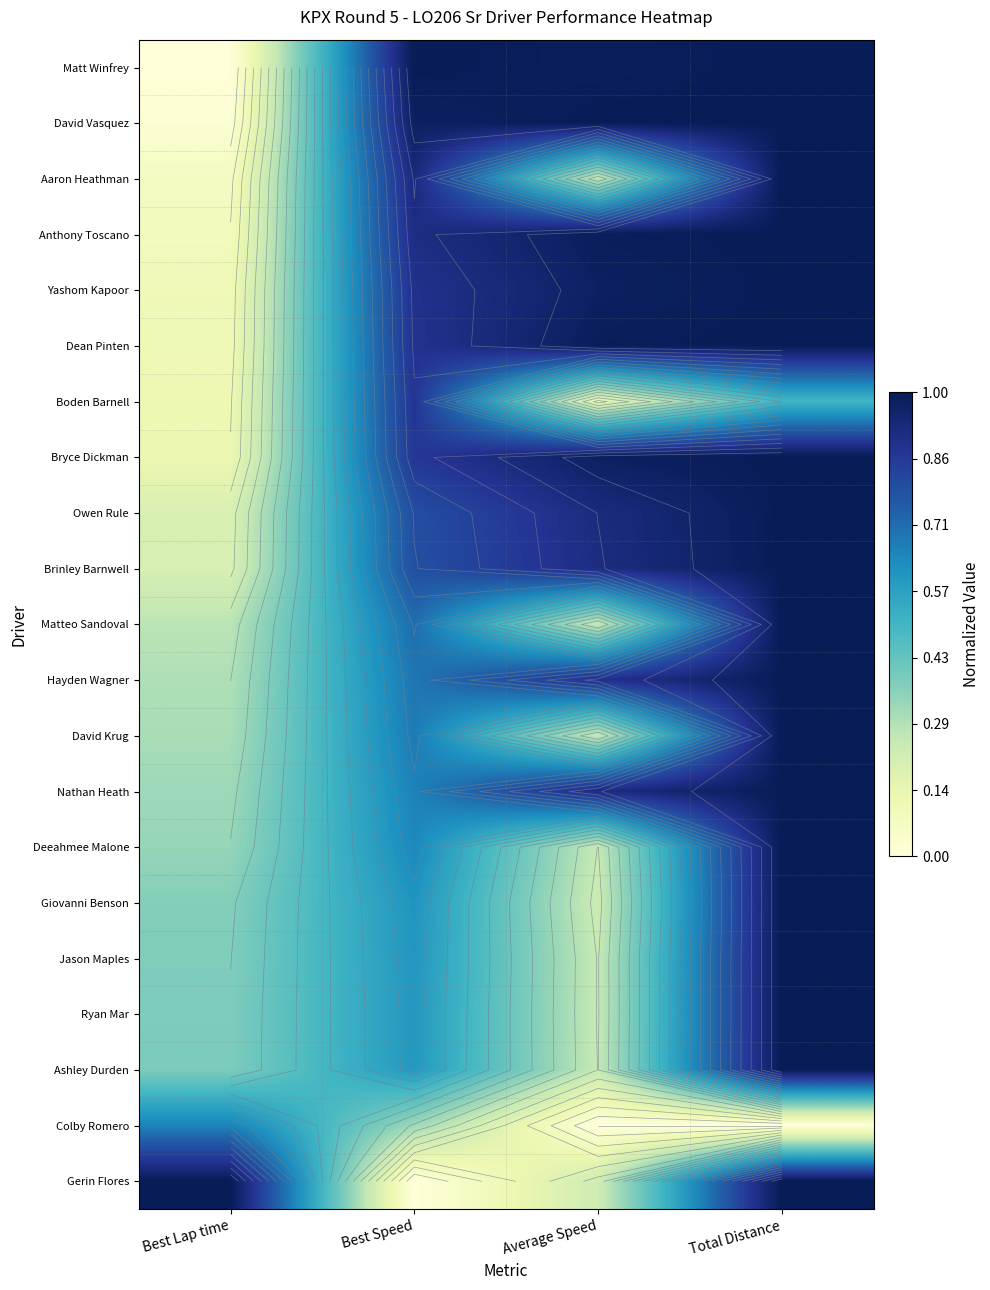

Is it true that Boden Barnell equals 0.1 at Best Lap time?

True